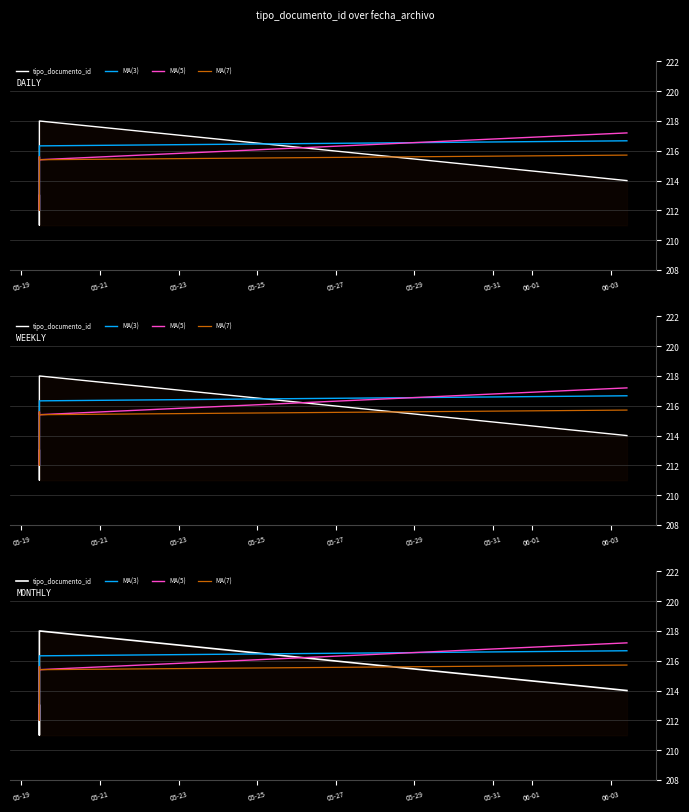

What is the difference between the maximum and minimum values in the MA(5) series?

5.2